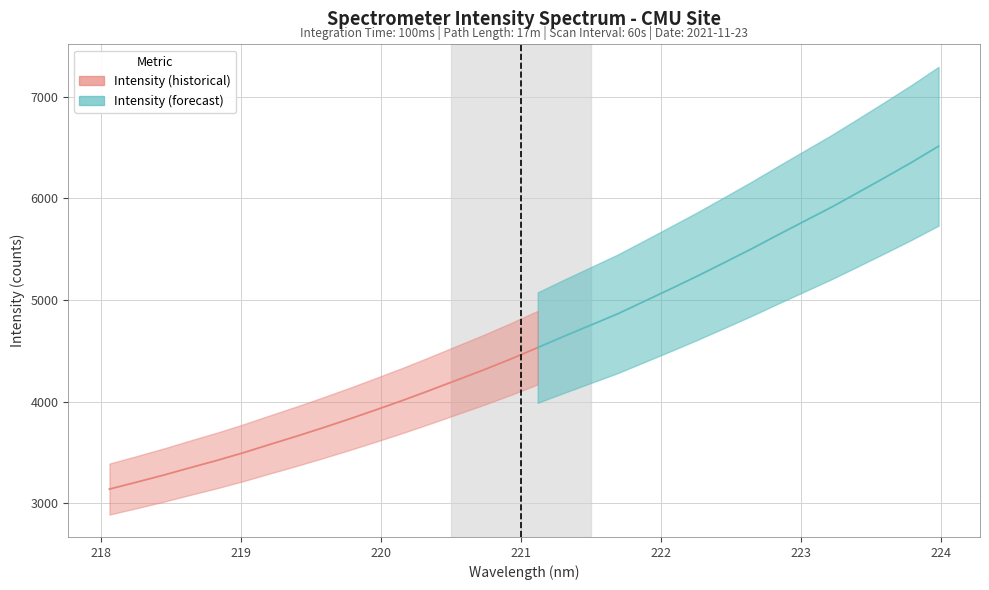

Is it true that the value at 218.442 is 3274.0?

True